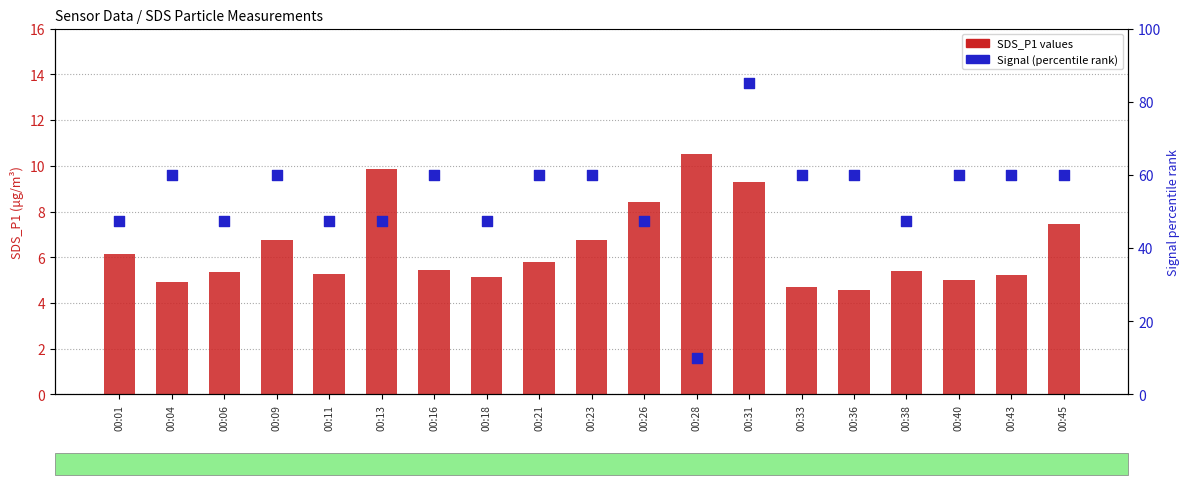

Which series reaches the maximum Y coordinate?

Signal (percentile)